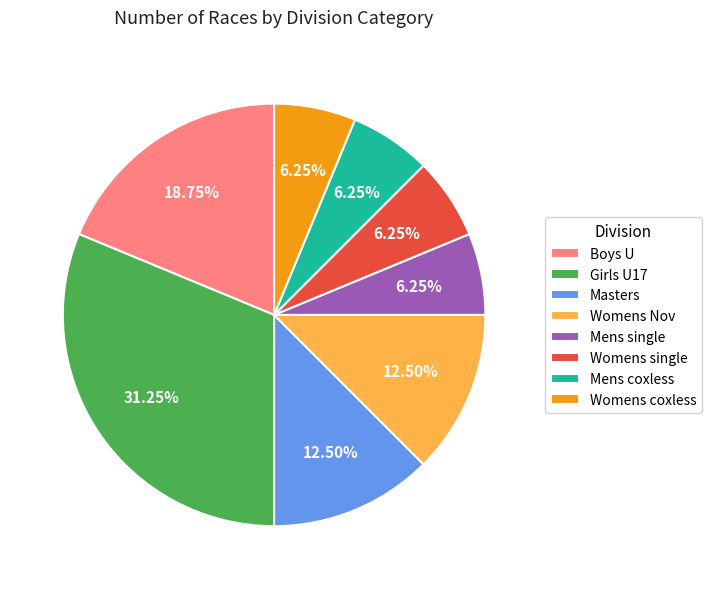

Which slice is the largest?

Girls U17